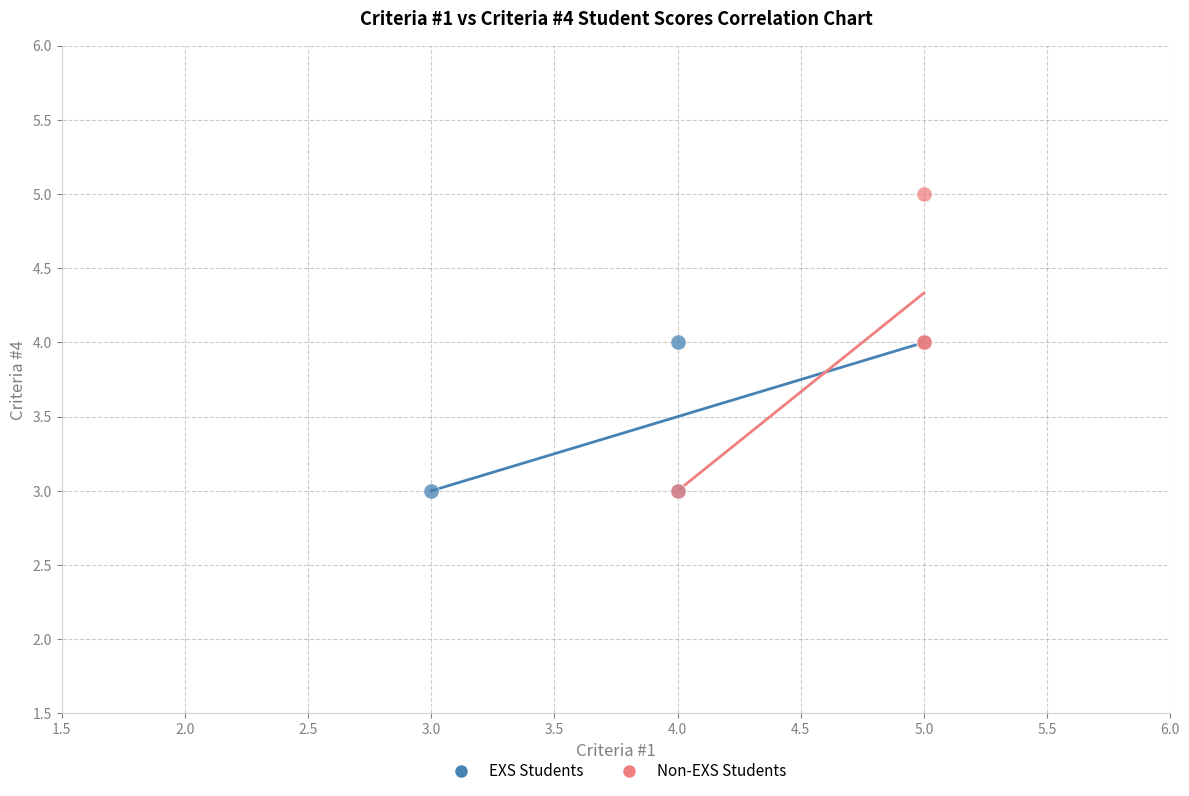

Which series has the largest Y range (max minus min)?

Non-EXS Students